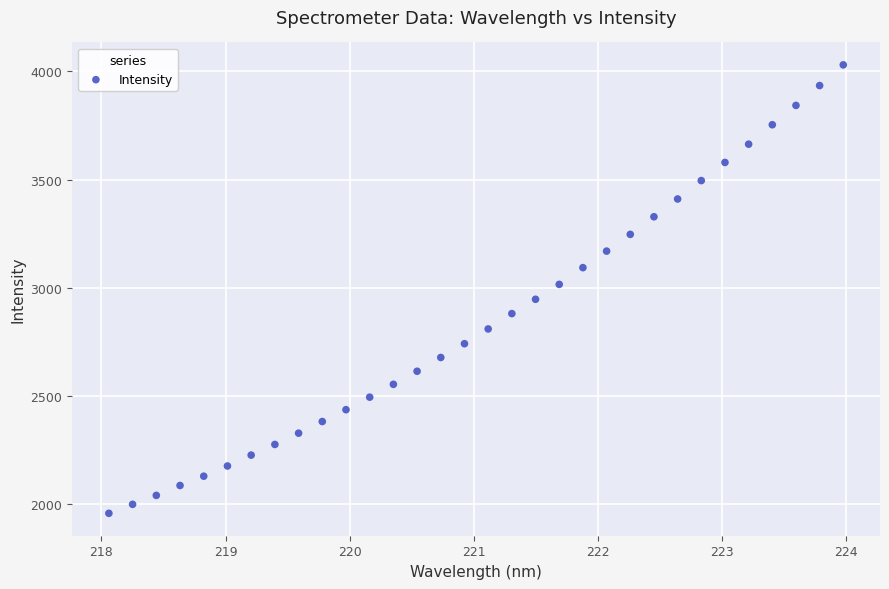

What is the range of X values (max minus min)?

5.9